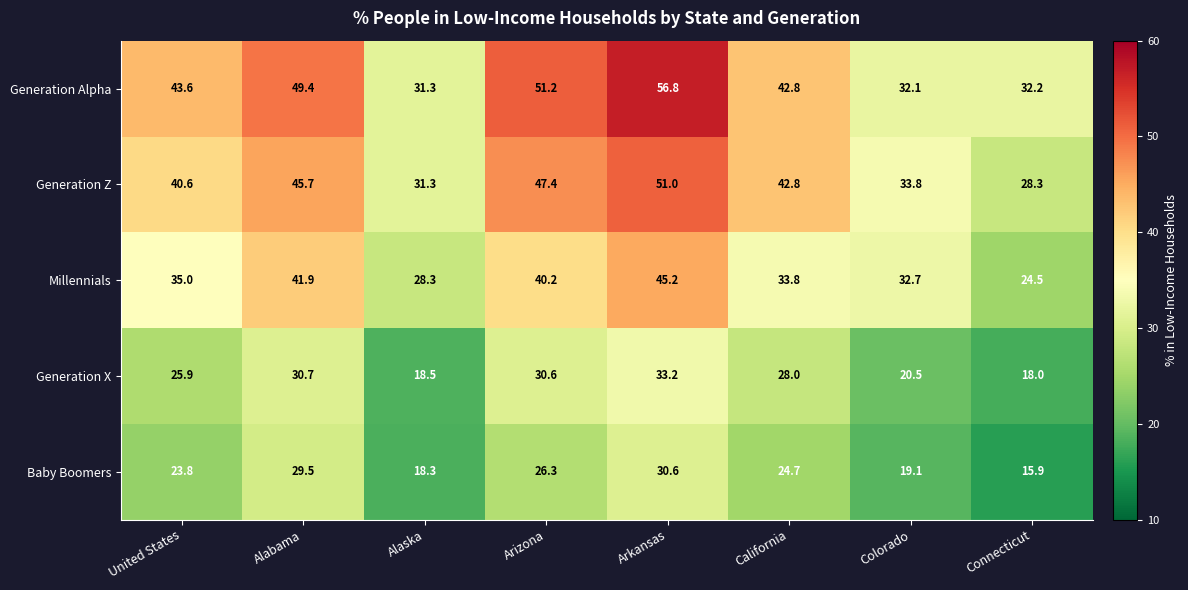

Count the number of categories in the chart.

8